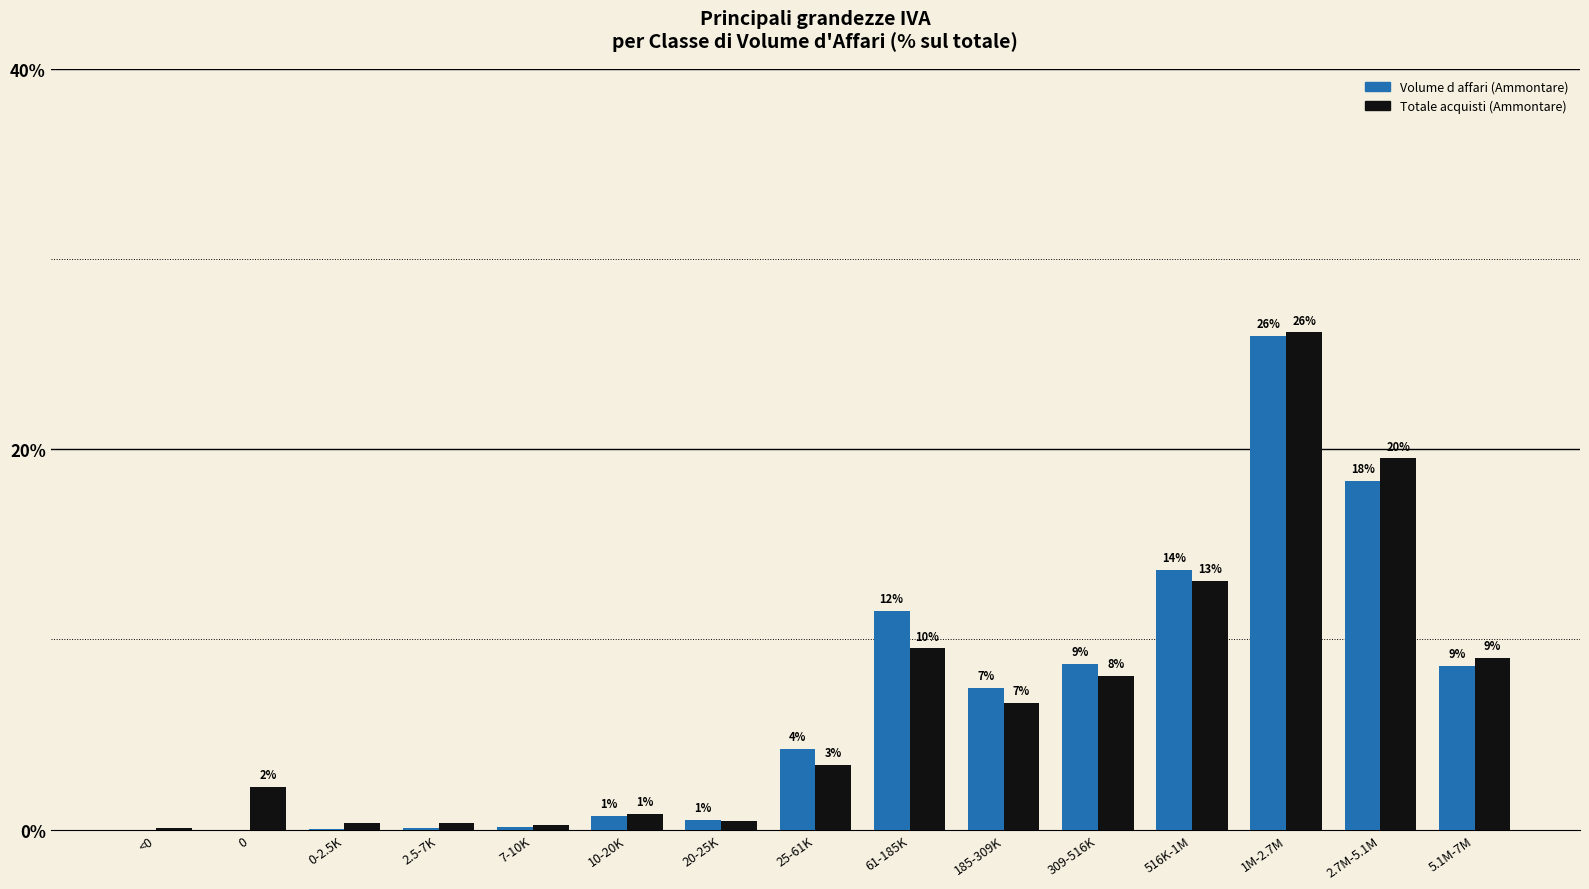

How many groups of bars are there?

15